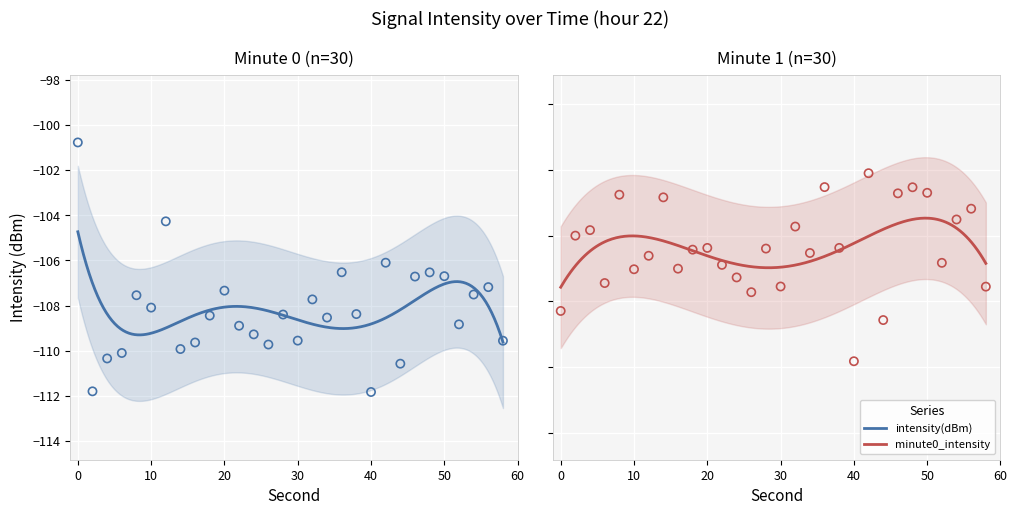

What are all the series names shown in the legend?

intensity(dBm), minute0_intensity